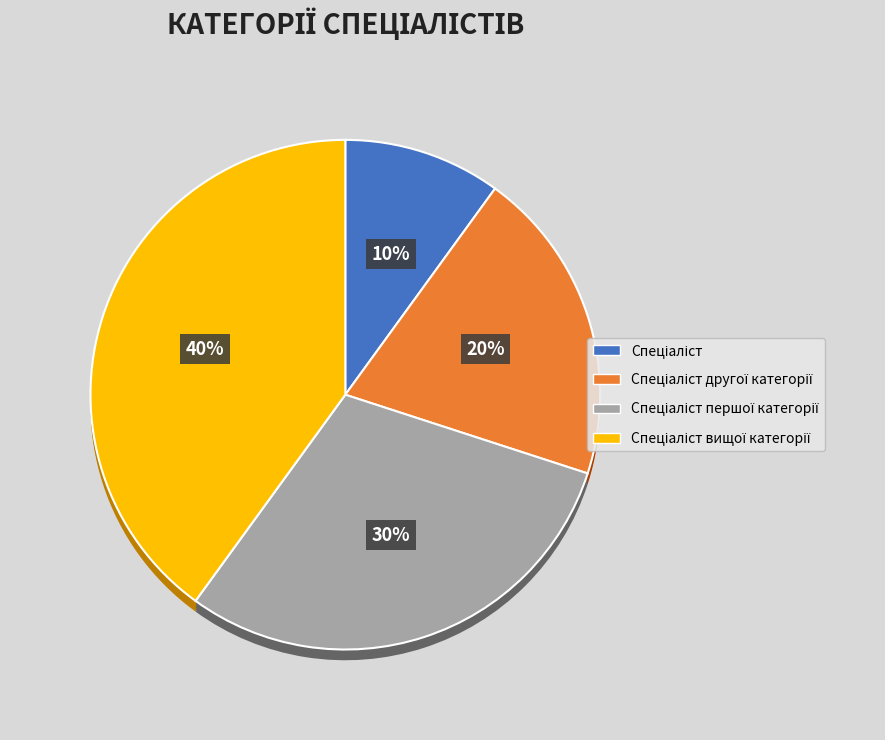

Between Спеціаліст вищої категорії and Спеціаліст другої категорії, which is larger?

Спеціаліст вищої категорії